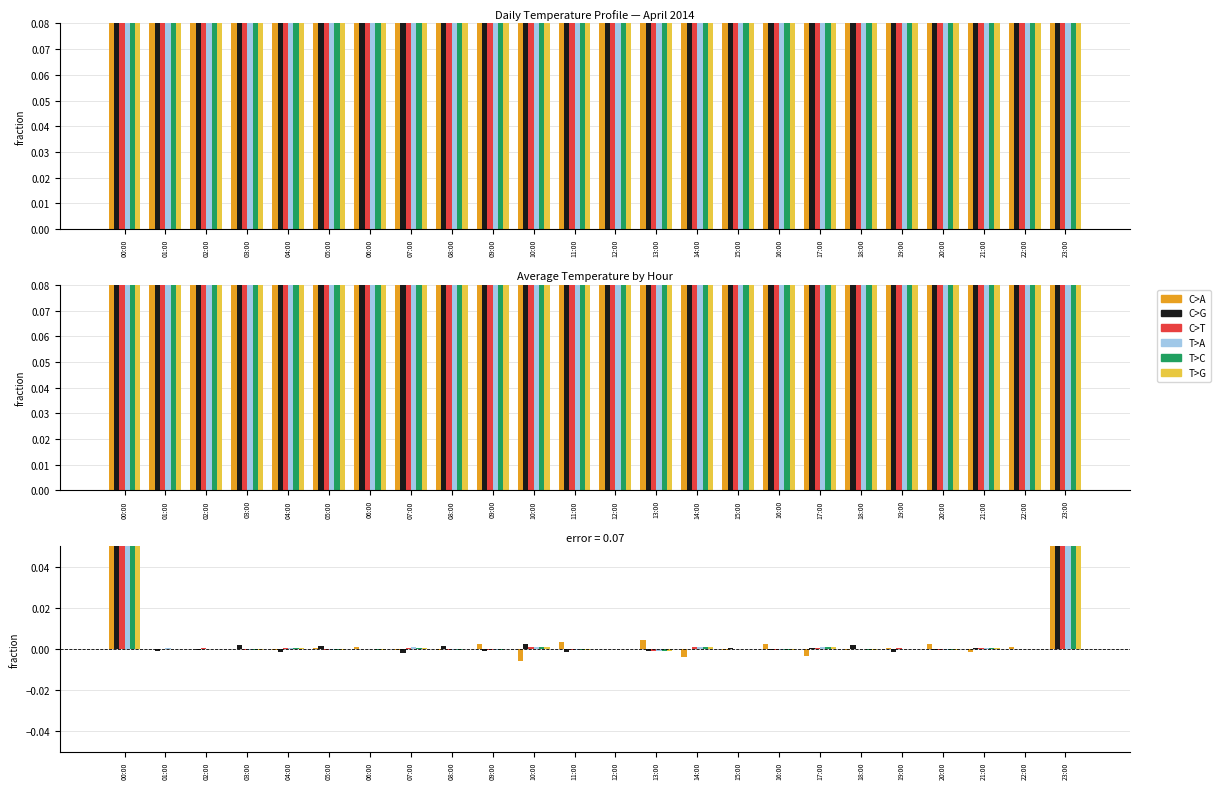

What is the maximum value for C>T?

0.1